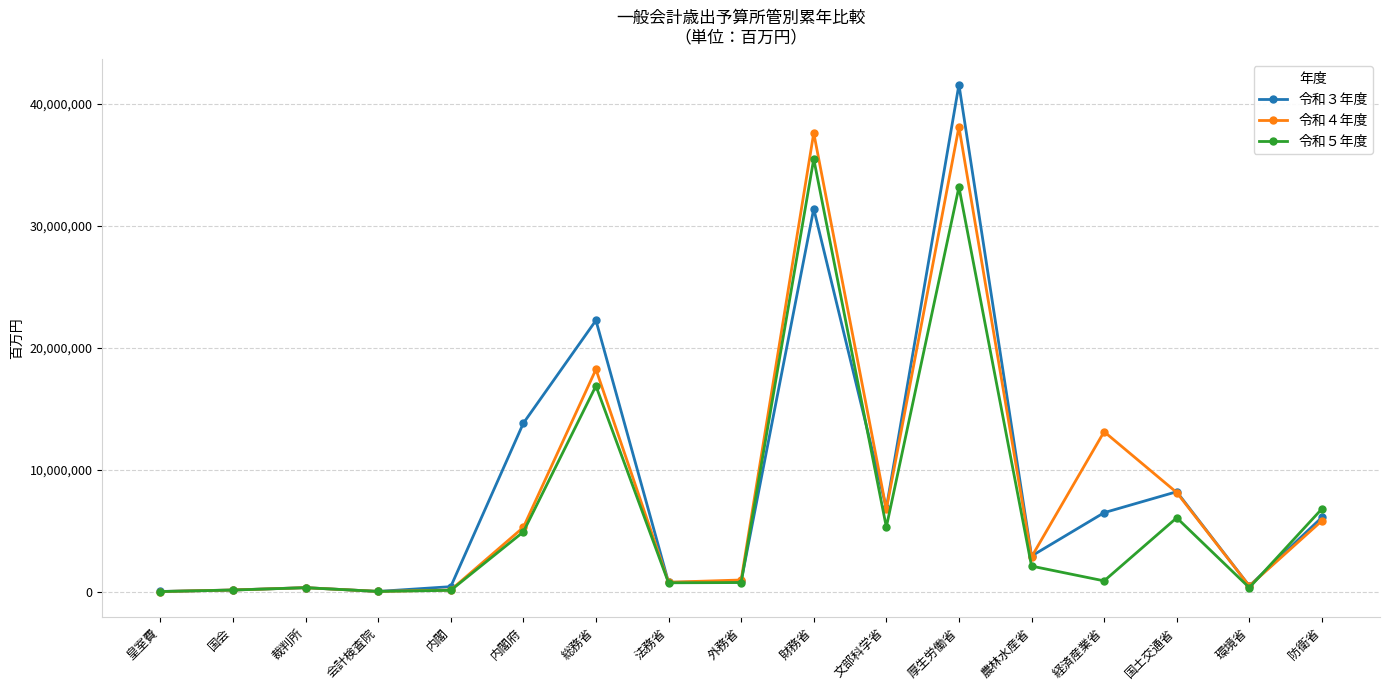

Count the number of categories in the chart.

17